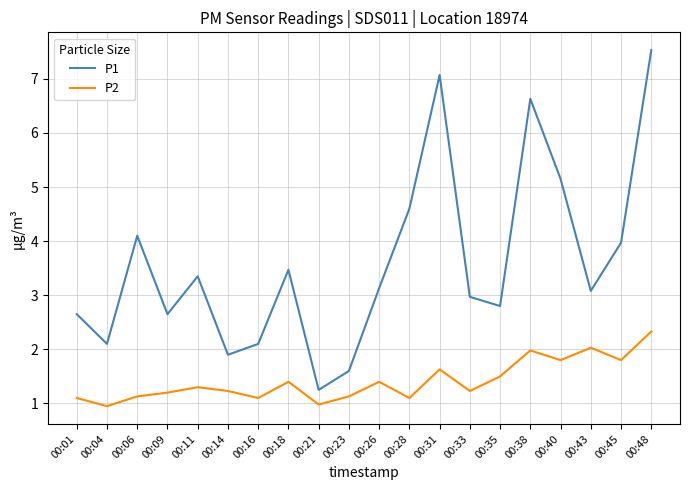

What is the maximum value shown in the chart?

7.5